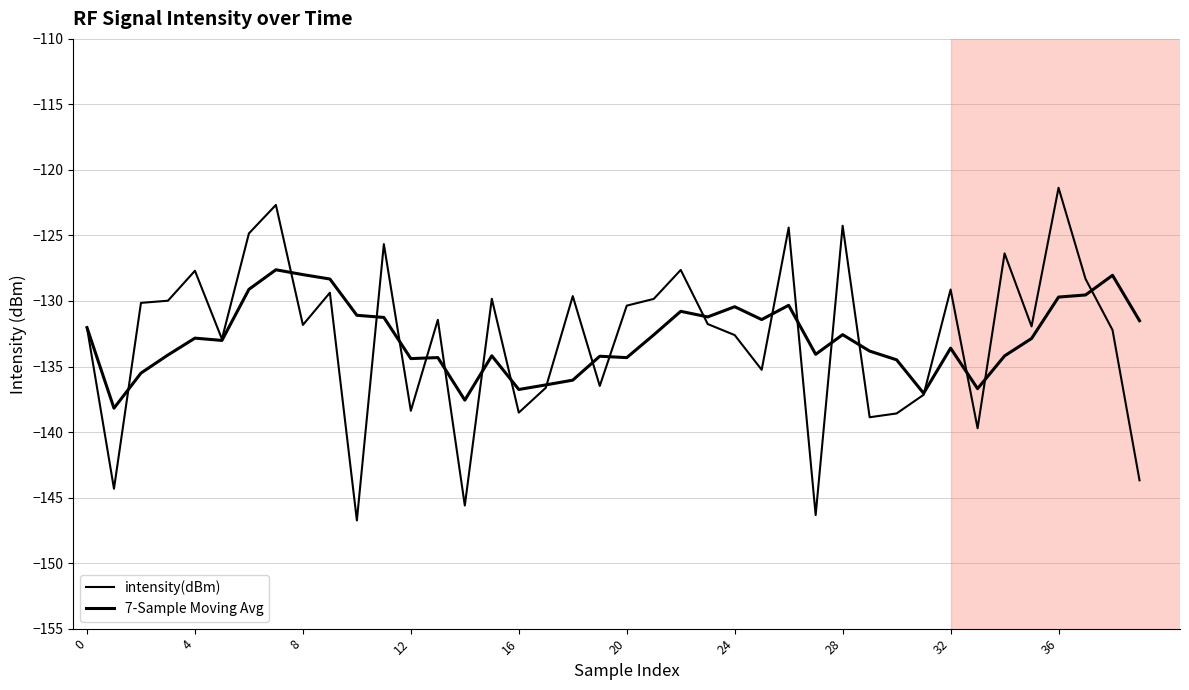

In intensity(dBm), how many points are lower than both neighbors (excluding endpoints)?

13